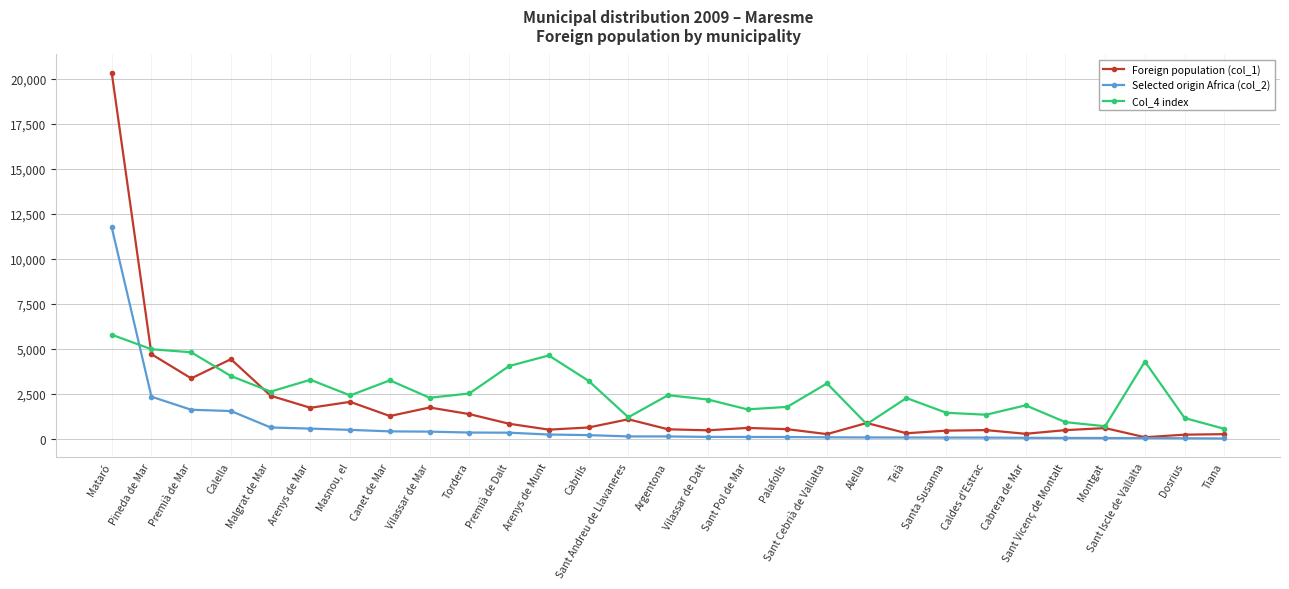

List the labels in order of Col_4 index value, largest first.

Mataró, Pineda de Mar, Premià de Mar, Arenys de Munt, Sant Iscle de Vallalta, Premià de Dalt, Calella, Arenys de Mar, Canet de Mar, Cabrils, Sant Cebrià de Vallalta, Malgrat de Mar, Tordera, Argentona, Masnou, el, Vilassar de Mar, Teià, Vilassar de Dalt, Cabrera de Mar, Palafolls, Sant Pol de Mar, Santa Susanna, Caldes d'Estrac, Sant Andreu de Llavaneres, Dosrius, Sant Vicenç de Montalt, Alella, Montgat, Tiana